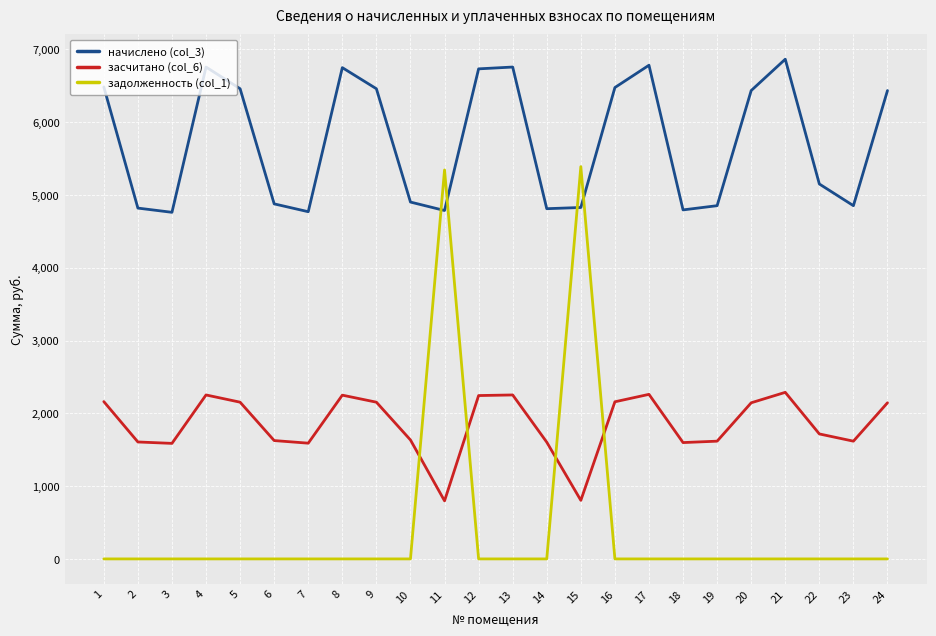

Which series has the widest spread of values?

задолженность (col_1)